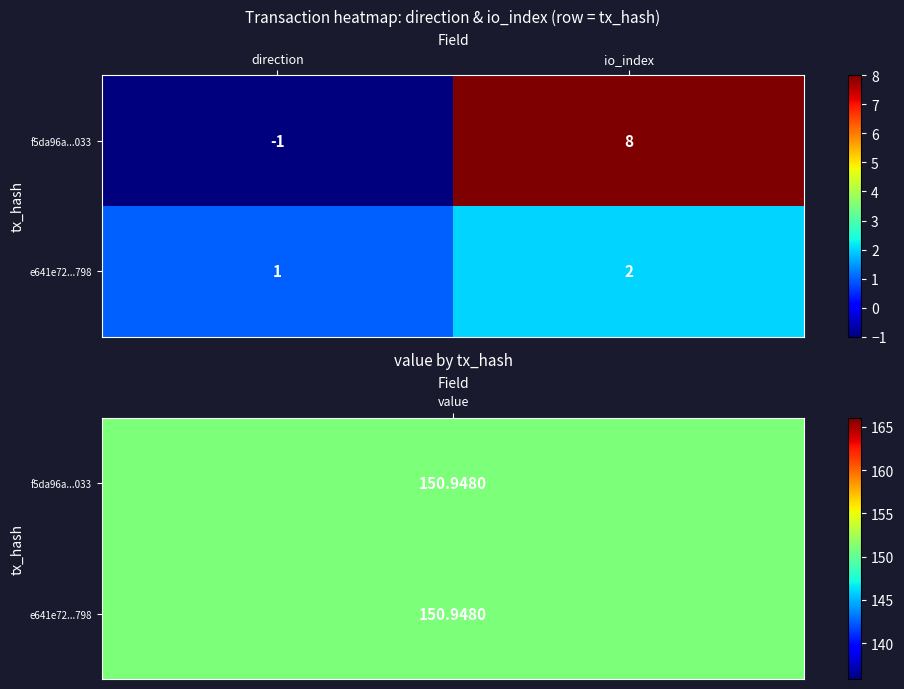

At which label is f5da96a...033 closest to 3?

direction